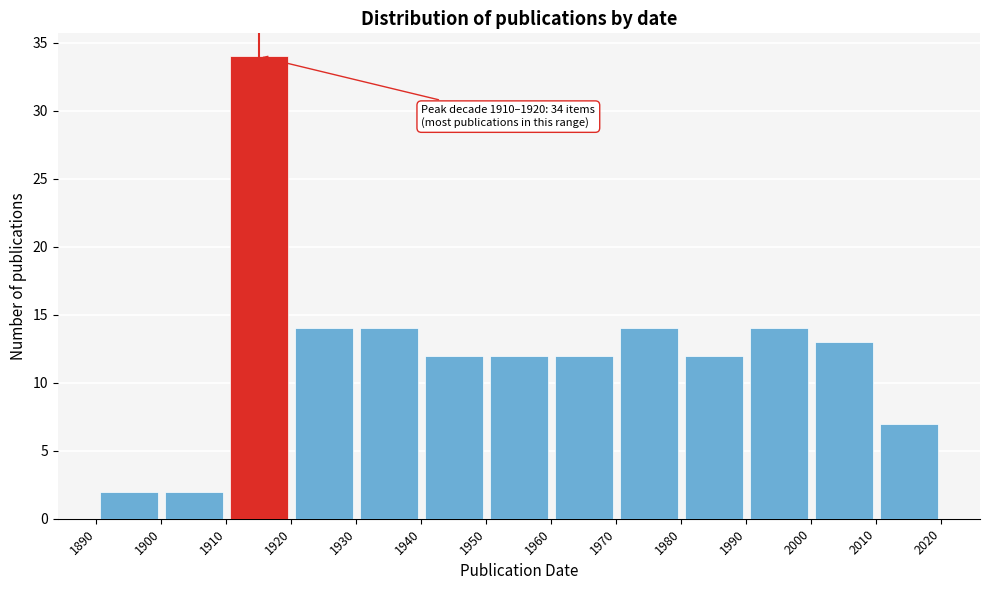

Which range on the x-axis has the tallest bar?

1910 to 1920